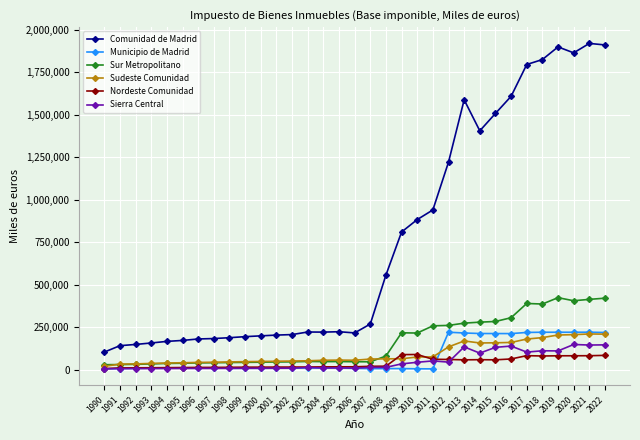

Between 2005 and 2021, which series saw the biggest shift?

Comunidad de Madrid